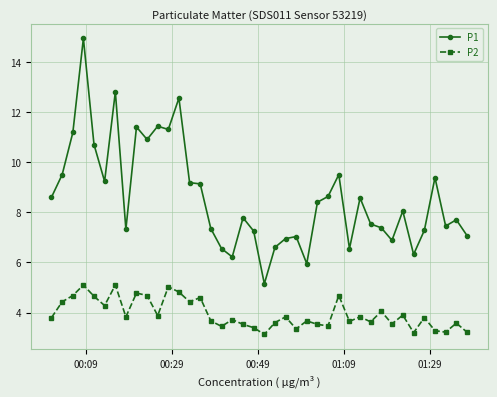

What is the value of the P2 point at the 10th from the left?

4.7